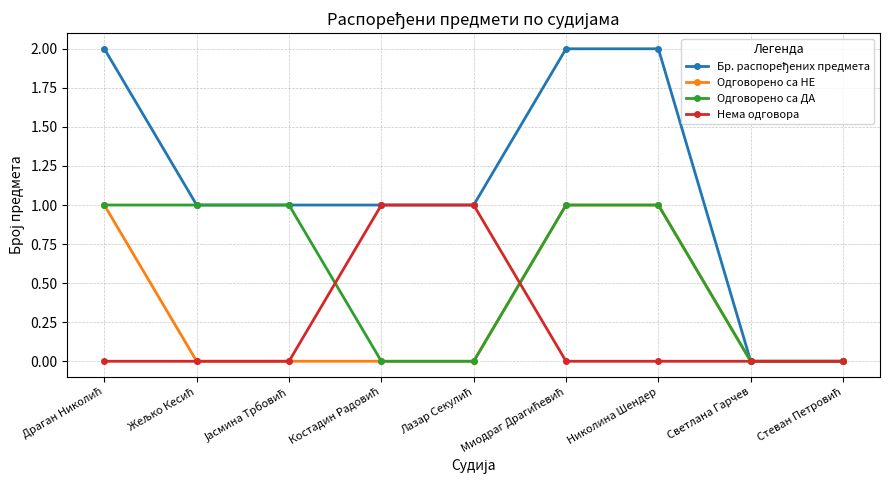

What is the difference between the second highest and second lowest values in the Одговорено са ДА series?

1